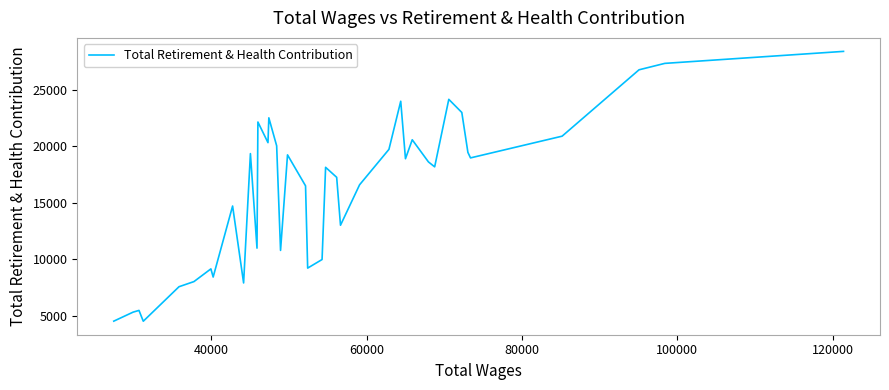

What is the difference between the maximum and minimum values?

23842